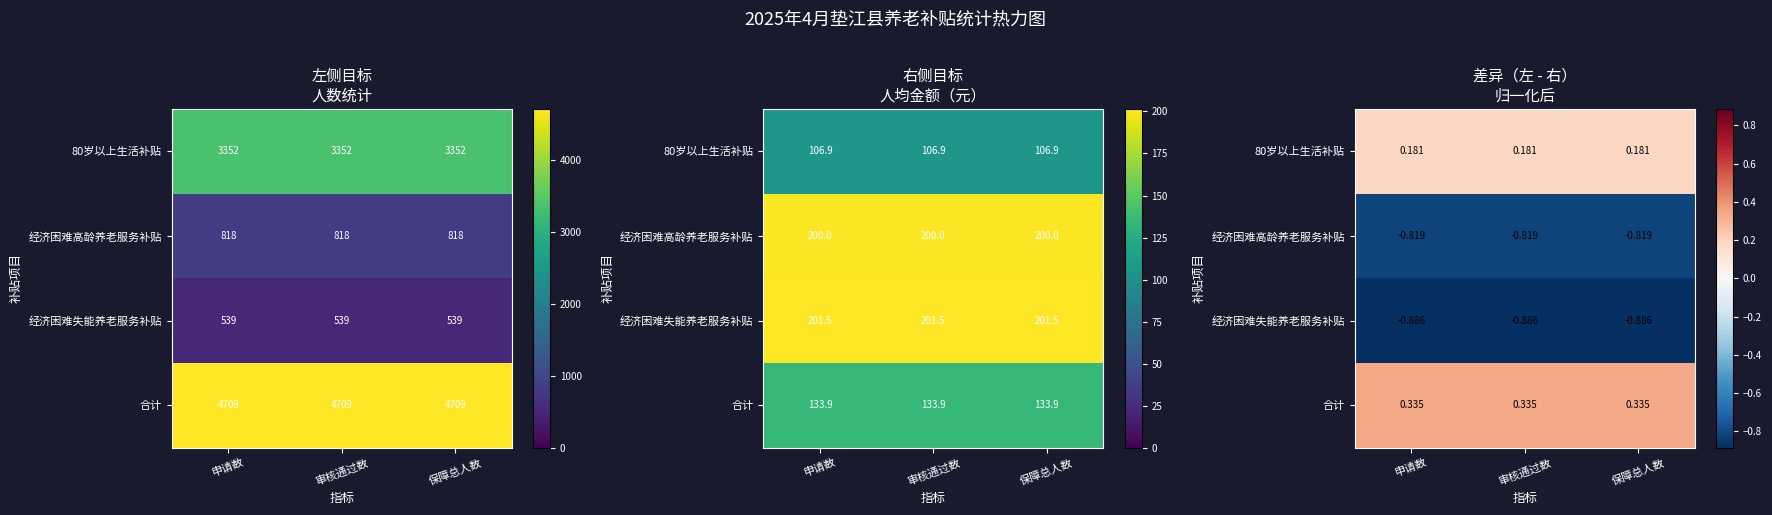

The value of 合计 at 审核通过数 is 0.1. True or false?

False